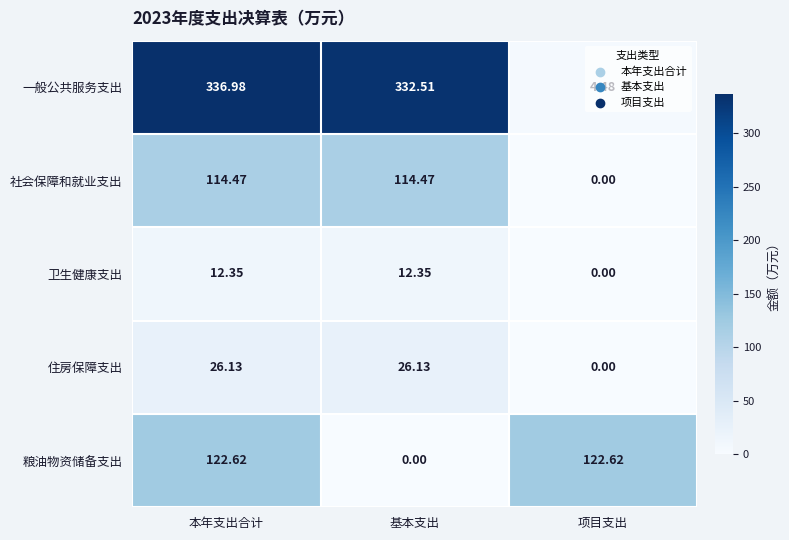

At which label does 一般公共服务支出 reach its minimum?

项目支出